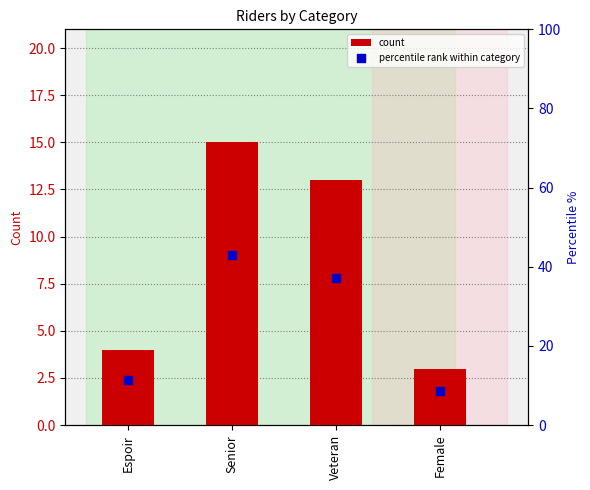

Which series reaches the maximum Y coordinate?

percentile rank within category